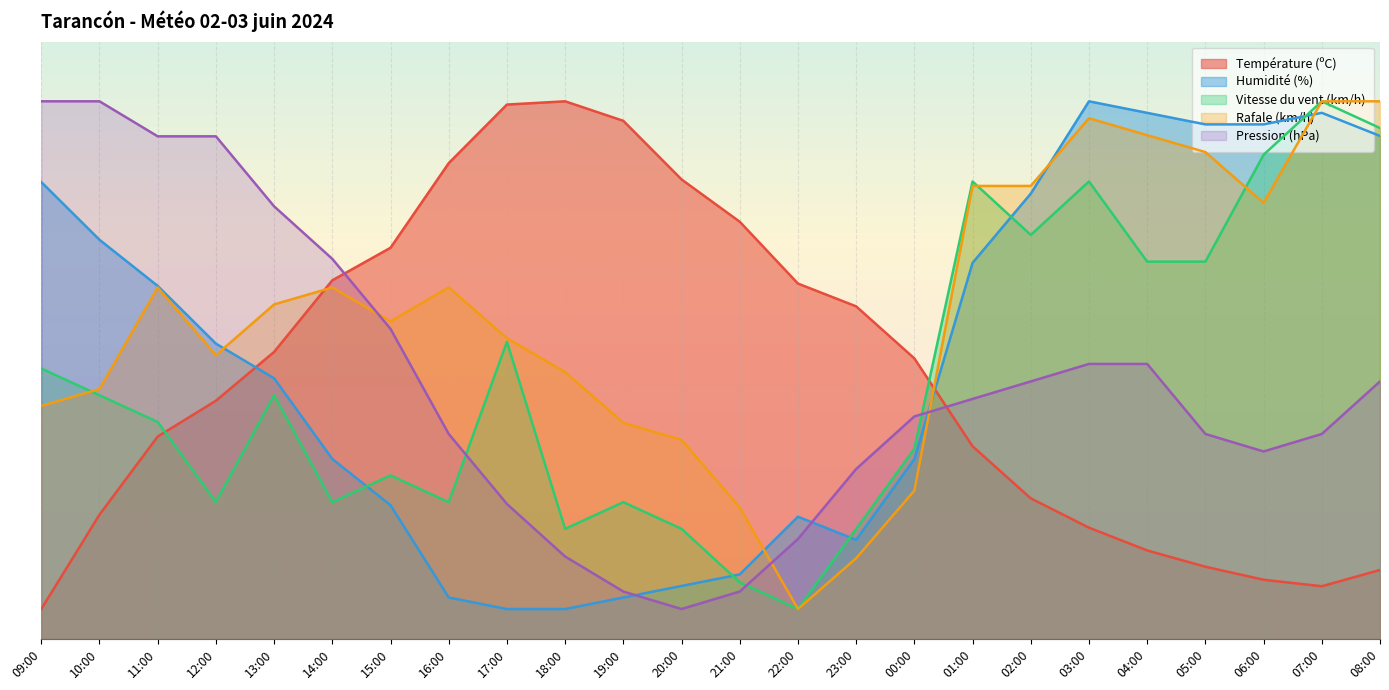

What is the difference between the Vitesse du vent (km/h) values at 22:00 and 02:00?

62.6